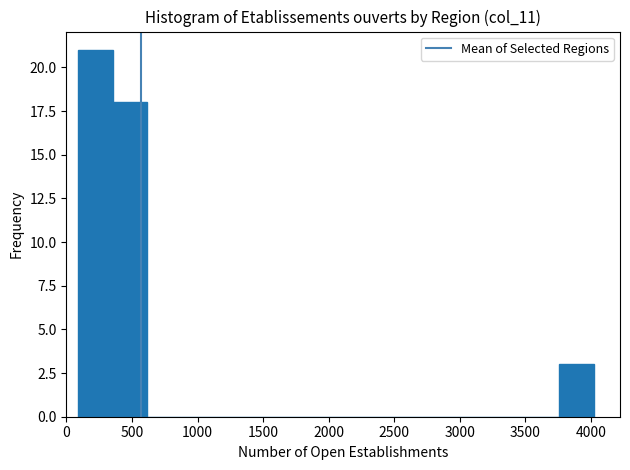

Reading left to right, list every bar in this chart as the range it spans on the x-axis followed by its height. Neither the bar edges nor the heights are printed on the chart, so give them approximately, as read against the axes.

100 to 350: 21
350 to 600: 18
600 to 900: 0
900 to 1150: 0
1150 to 1400: 0
1400 to 1650: 0
1650 to 1900: 0
1900 to 2200: 0
2200 to 2450: 0
2450 to 2700: 0
2700 to 2950: 0
2950 to 3250: 0
3250 to 3500: 0
3500 to 3750: 0
3750 to 4000: 3